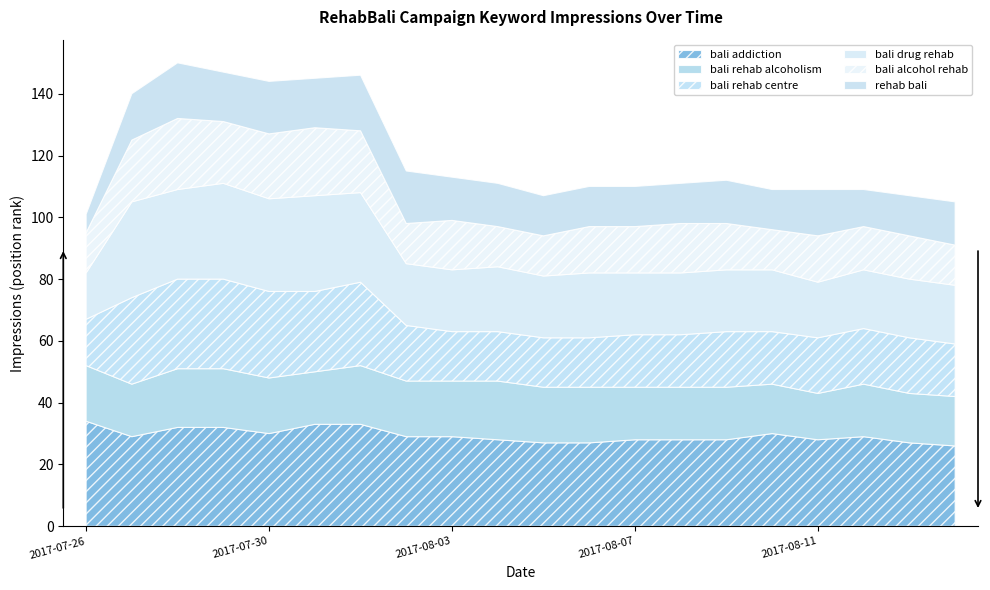

How many interior local peaks does the bali rehab alcoholism series have?

3